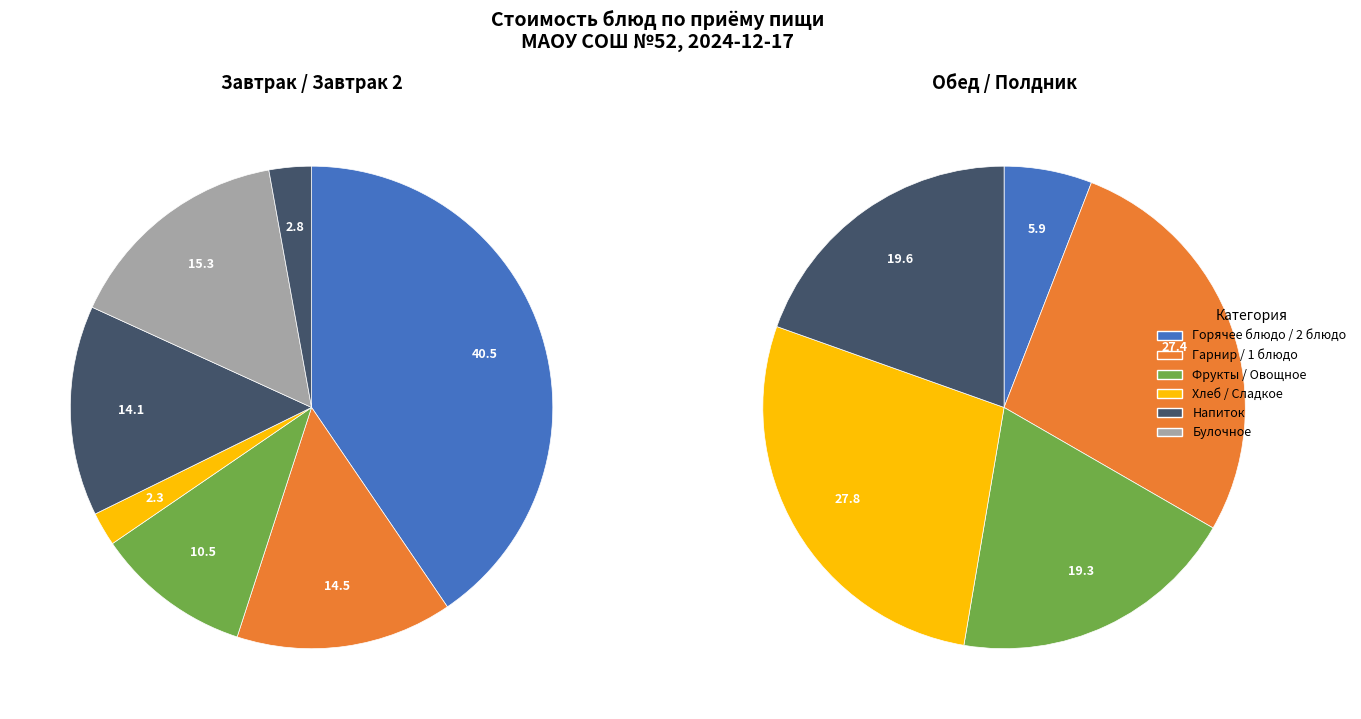

Does Напиток из ягоды (напиток) account for over 50% of the chart?

No